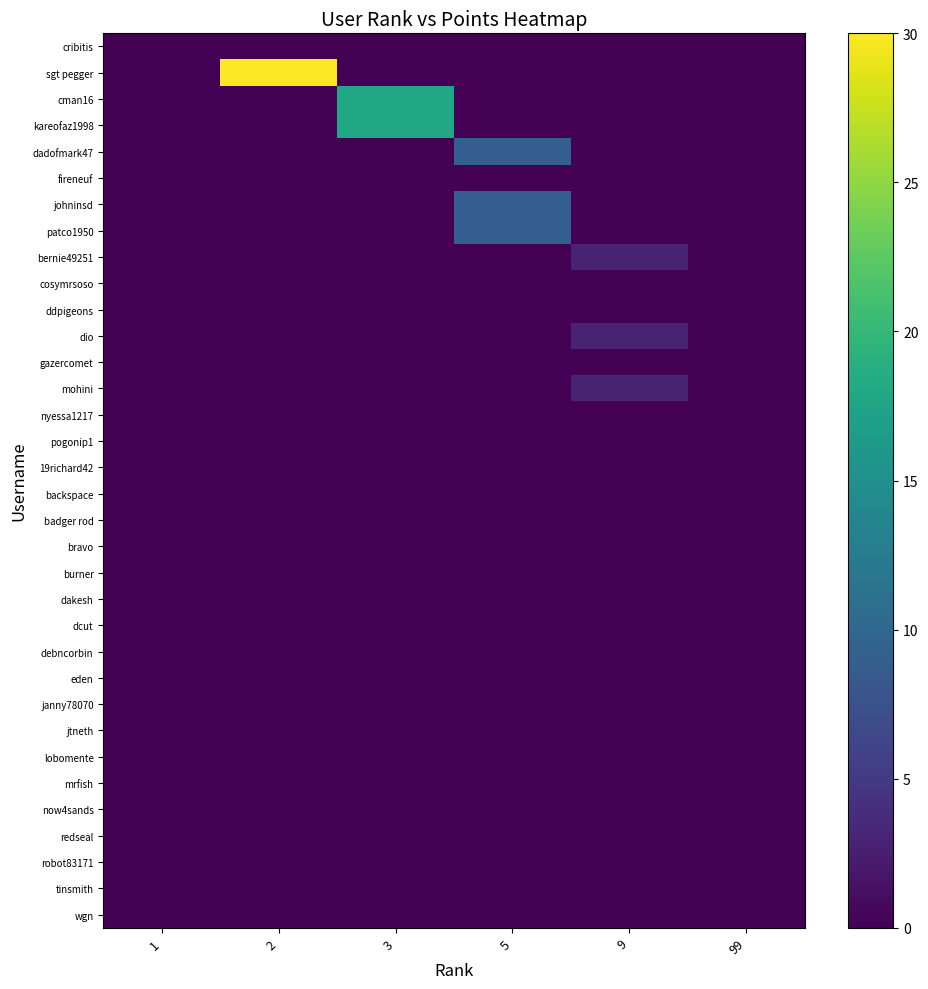

What is the difference between the maximum and minimum values in the sgt pegger series?

30